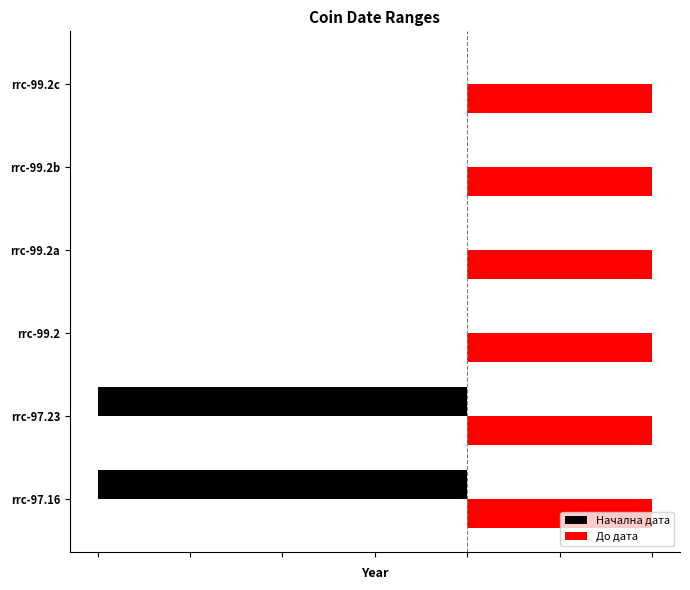

List the series in order of their peak value, lowest first.

Начална дата, До дата